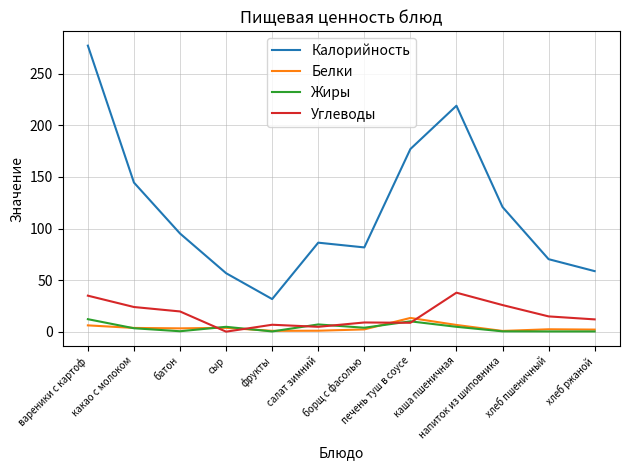

What is the sum of the Калорийность values at салат зимний and печень туш в соусе?

263.4